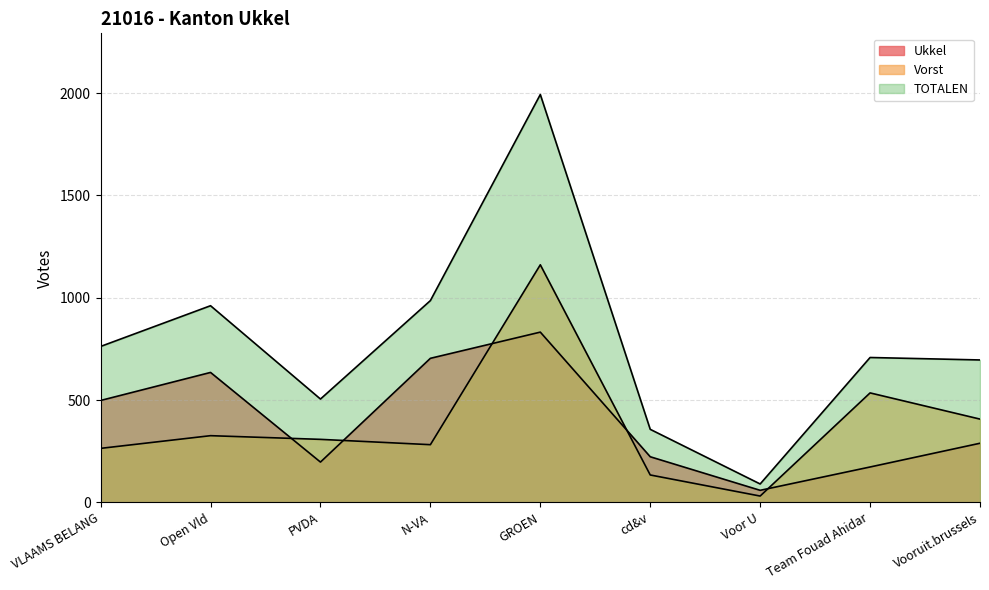

What is the difference between the highest and lowest values at cd&v?

223